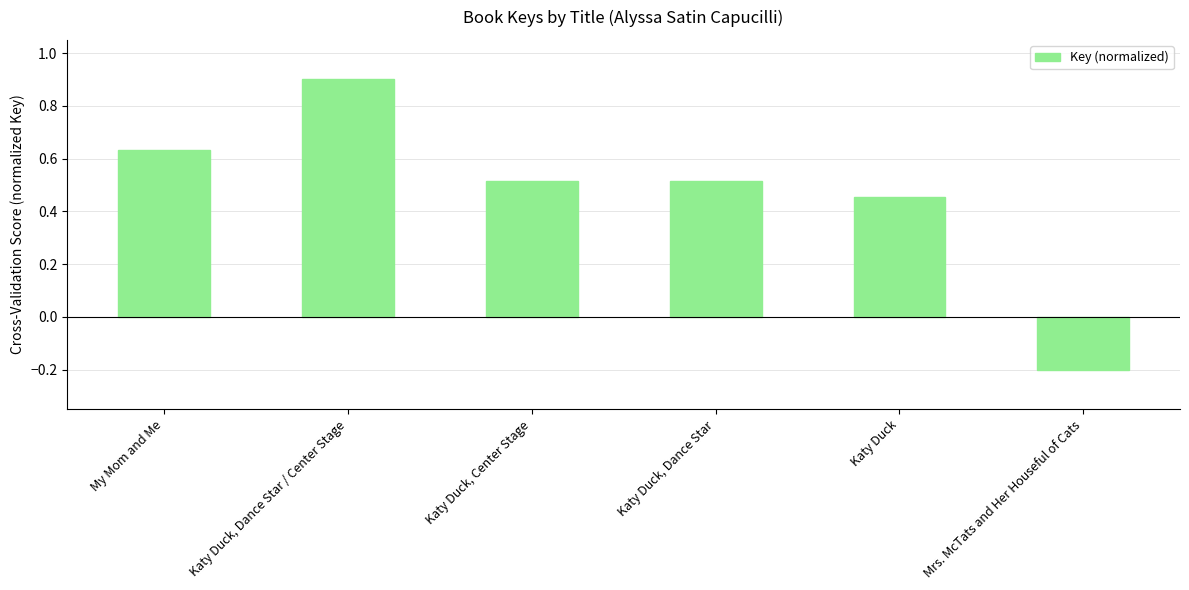

Does the chart contain any negative values?

Yes